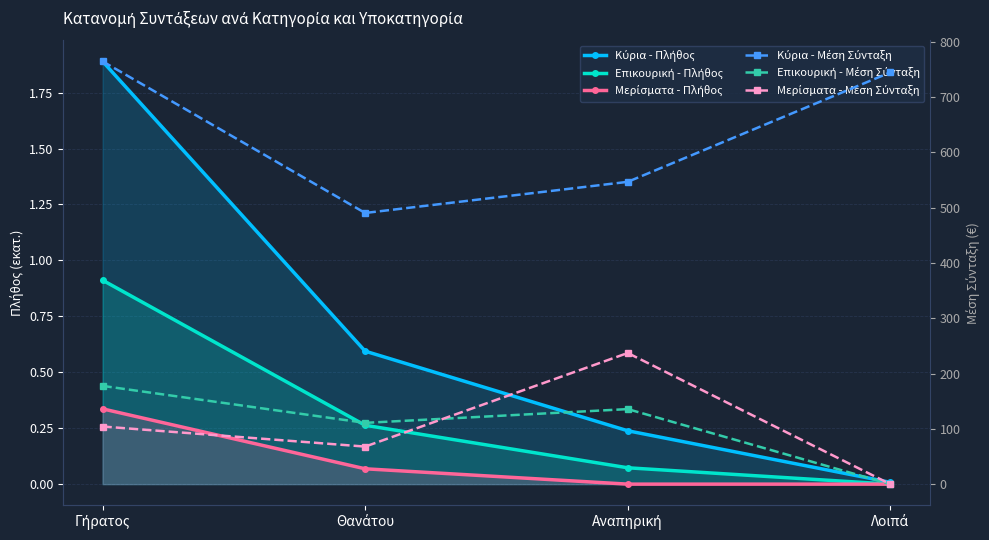

What are all the series names shown in the legend?

Κύρια - Πλήθος, Επικουρική - Πλήθος, Μερίσματα - Πλήθος, Κύρια - Μέση Σύνταξη, Επικουρική - Μέση Σύνταξη, Μερίσματα - Μέση Σύνταξη